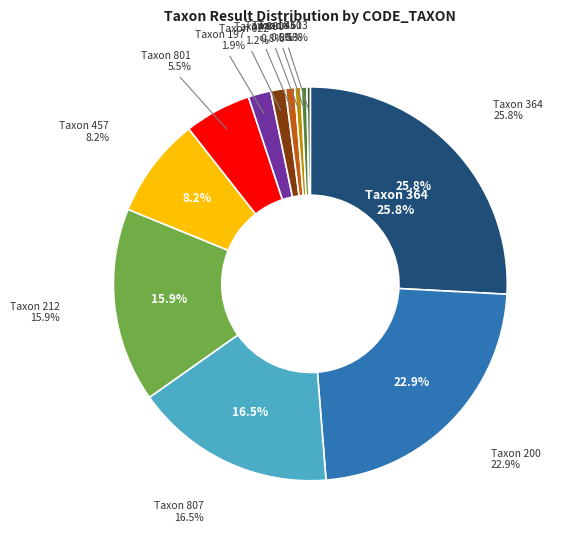

Count the number of slices in the pie.

12